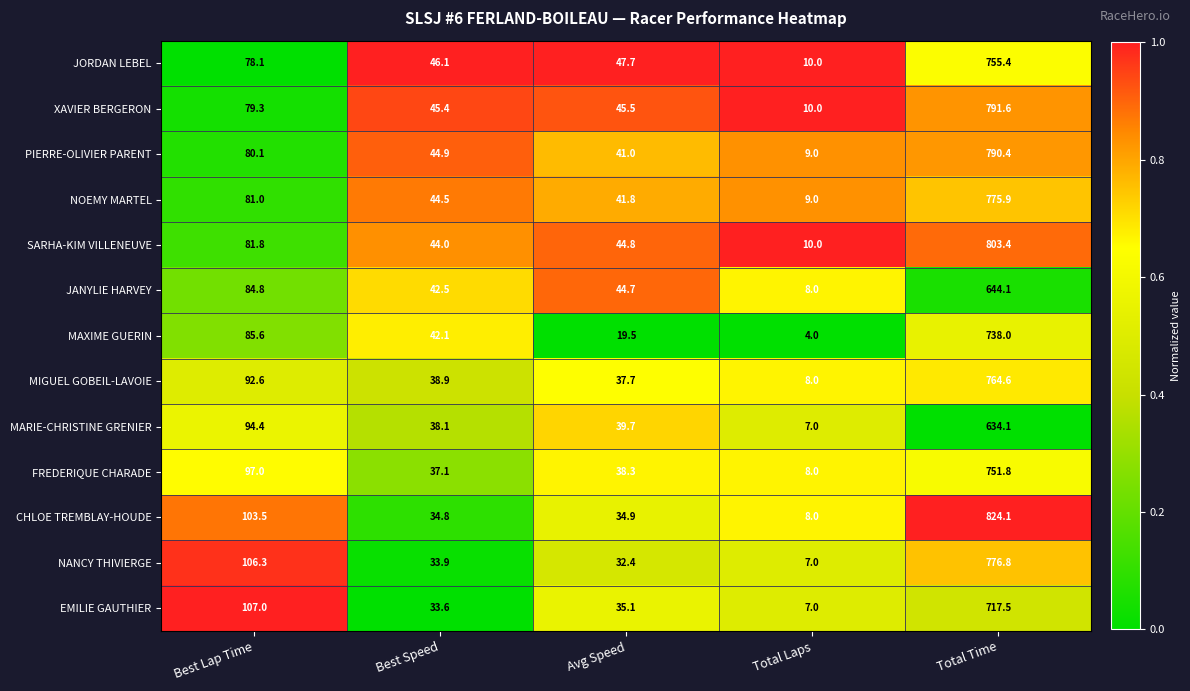

What is the sum of all FREDERIQUE CHARADE values?

932.2